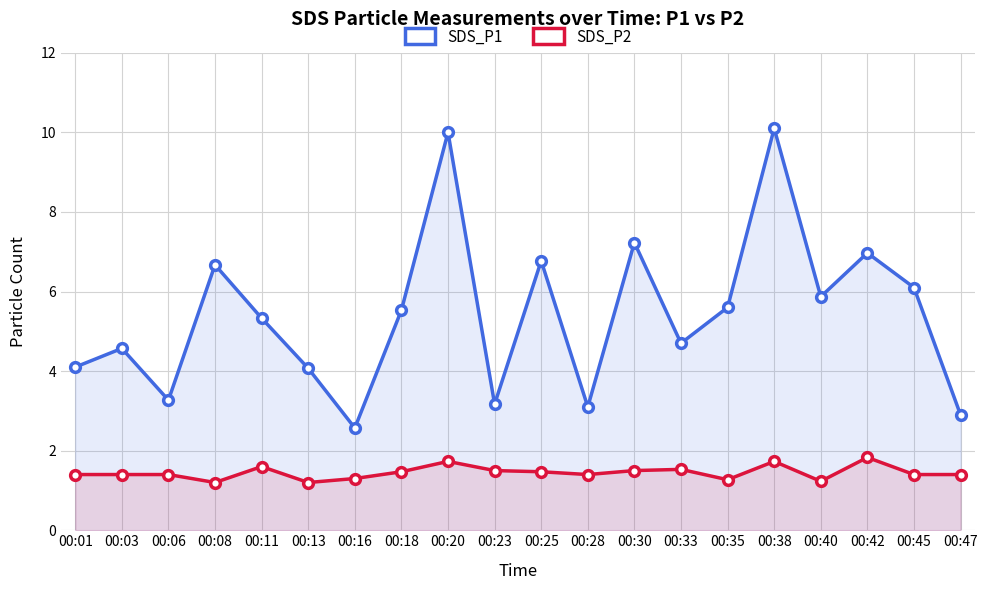

True or false: SDS_P1 and SDS_P2 intersect in this chart.

False